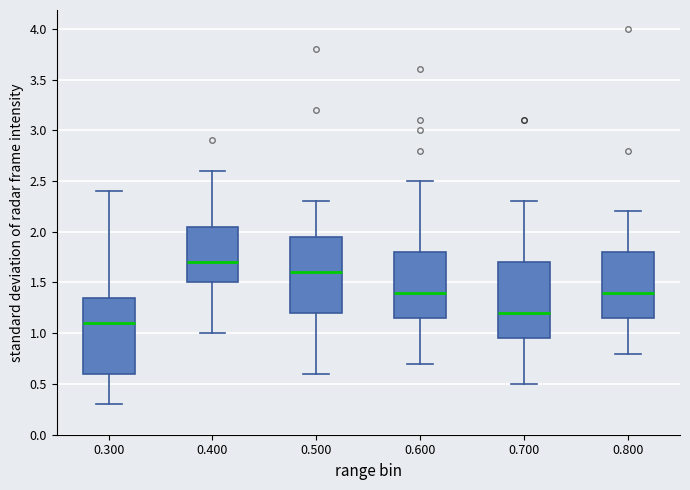

Reading left to right, read every box against the y-axis: the position of its median line, the range the box covers, and the ends of its whiskers. The values are not printed on the chart, so give them approximately, as read against the axis.

0.300: median 1.10, box 0.60 to 1.35, whiskers 0.30 to 2.40
0.400: median 1.70, box 1.50 to 2.05, whiskers 1.00 to 2.60
0.500: median 1.60, box 1.20 to 1.95, whiskers 0.60 to 2.30
0.600: median 1.40, box 1.15 to 1.80, whiskers 0.70 to 2.50
0.700: median 1.20, box 0.95 to 1.70, whiskers 0.50 to 2.30
0.800: median 1.40, box 1.15 to 1.80, whiskers 0.80 to 2.20